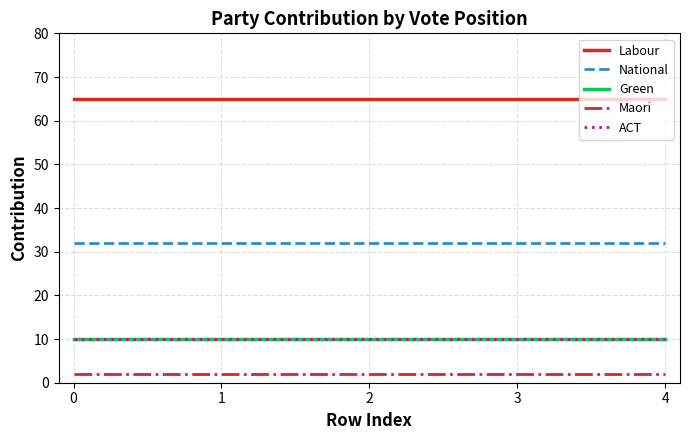

Does the chart display data point markers on the line(s)?

No